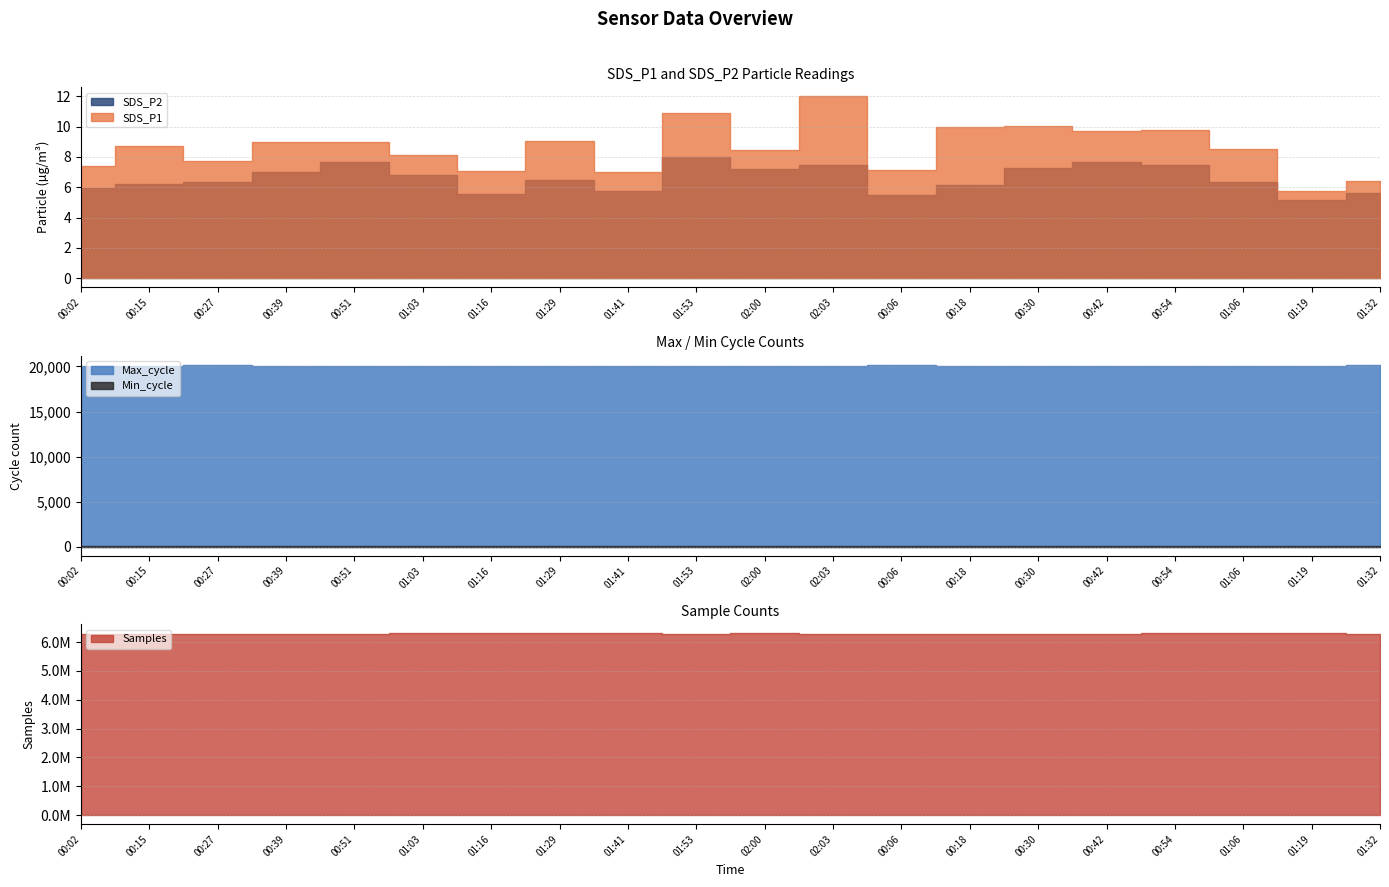

Where does the SDS_P1 series first go above 8?

00:15